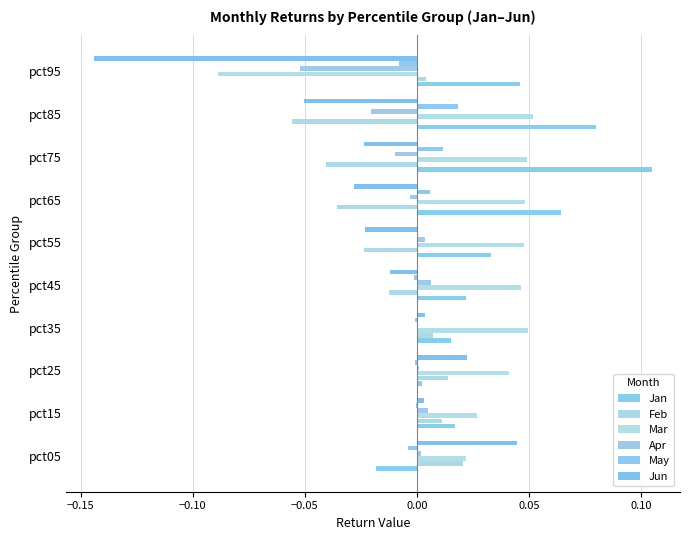

Count the number of data series in this chart.

6